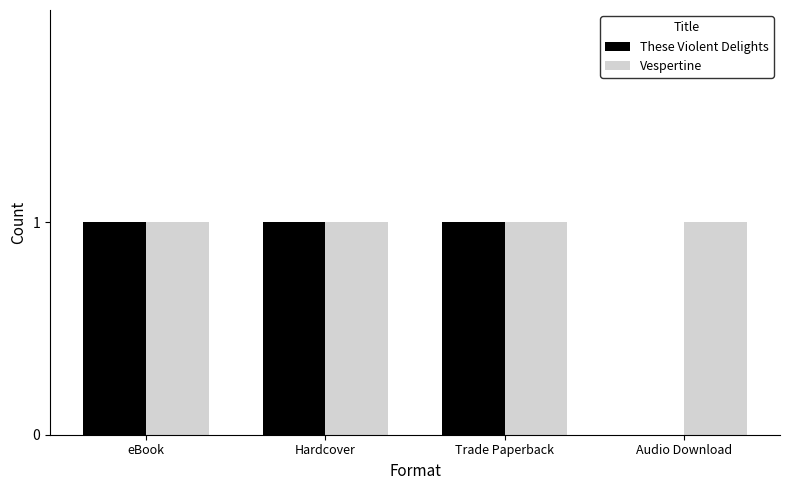

What is the sum of all These Violent Delights values?

3